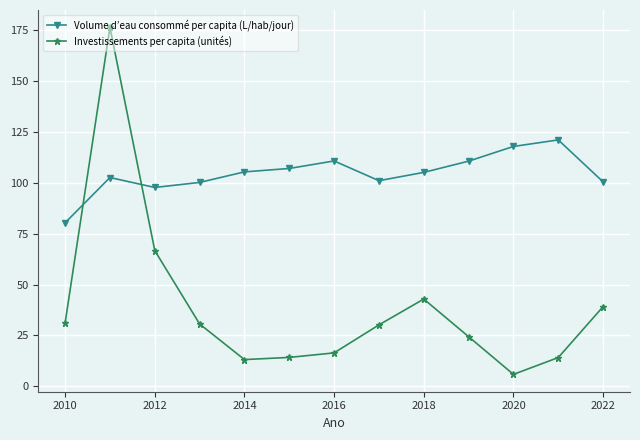

What is the smallest value displayed?

5.9